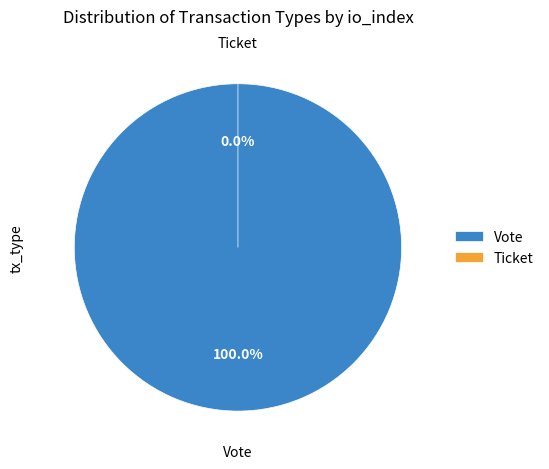

Rank the categories by value from highest to lowest.

Vote, Ticket